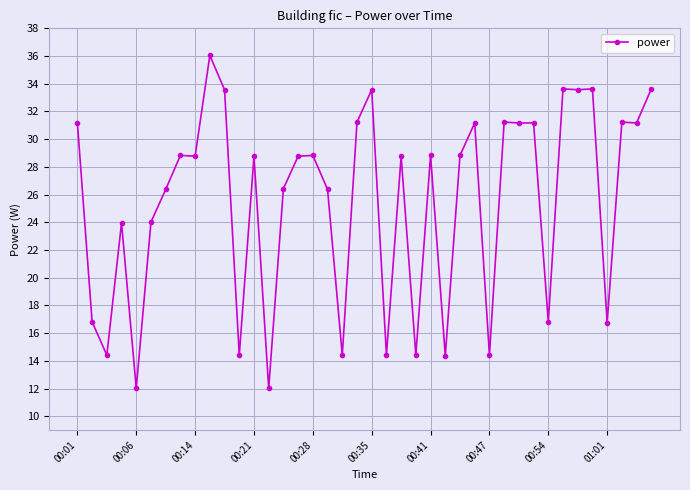

Reading left to right, list all the values displayed in this chart.

31.2	16.8	14.4	24.0	12.0	24.0	26.4	28.8	28.8	36.0	33.6	14.4	28.8	12.0	26.4	28.8	28.8	26.4	14.4	31.2	33.6	14.4	28.8	14.4	28.8	14.4	28.8	31.2	14.4	31.2	31.2	31.2	16.8	33.6	33.6	33.6	16.8	31.2	31.2	33.6